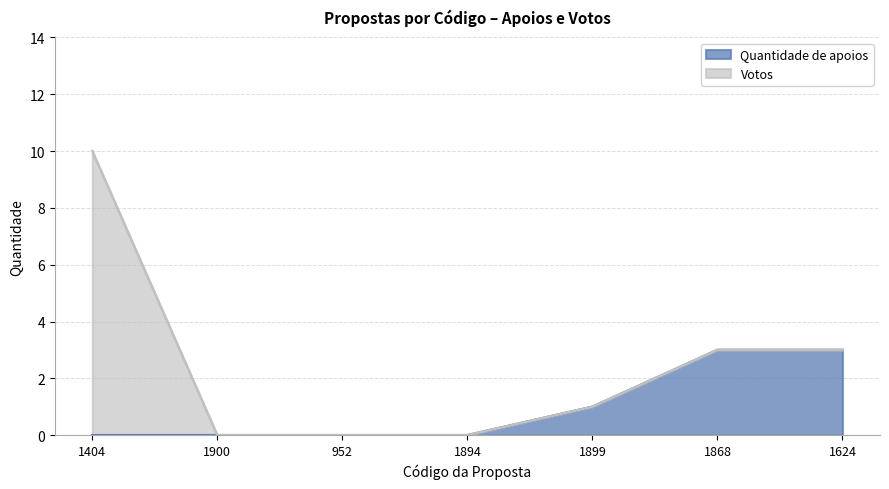

What is the highest value of the Quantidade de apoios series?

3